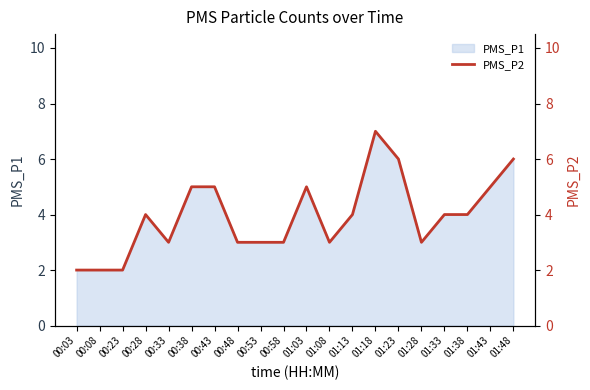

At which category does the chart reach its peak across all series?

01:18